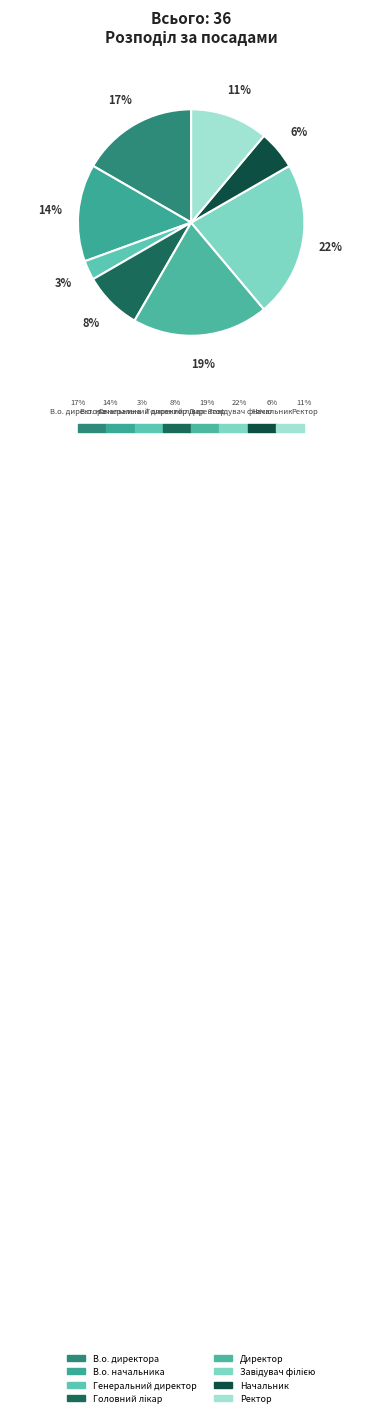

To the nearest percent, what percentage of the pie is Начальник?

6%